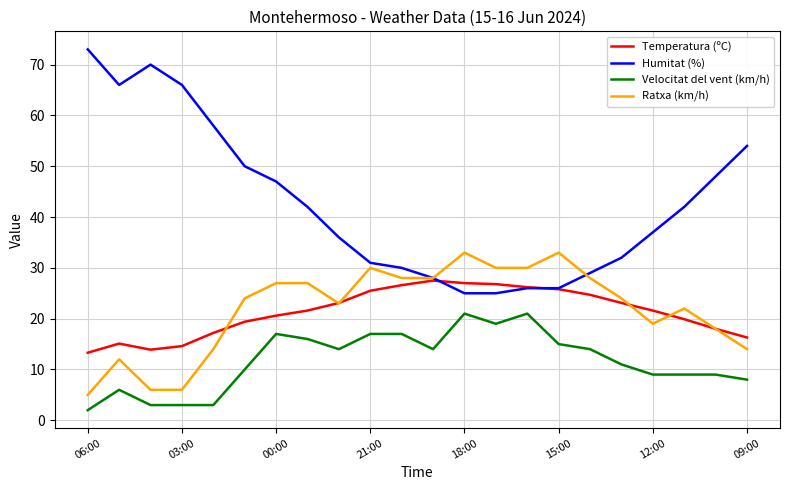

True or false: Velocitat del vent (km/h) has more than 0 interior local peaks.

True